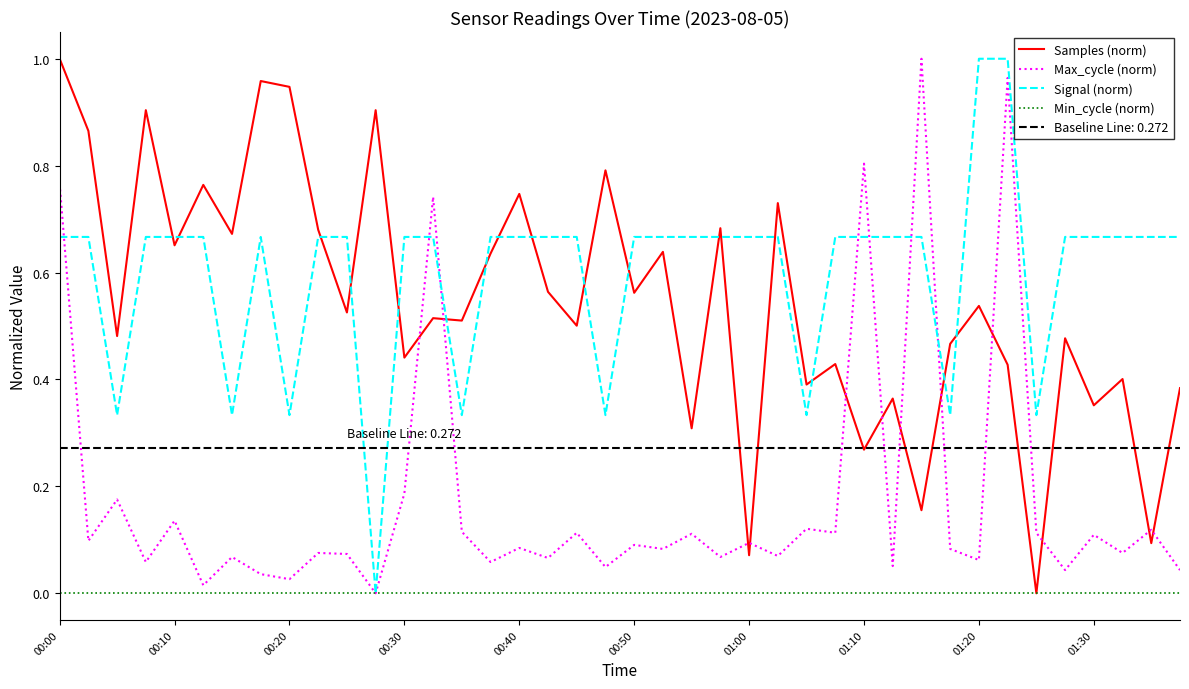

How many times do Samples (norm) and Max_cycle (norm) cross each other?

12